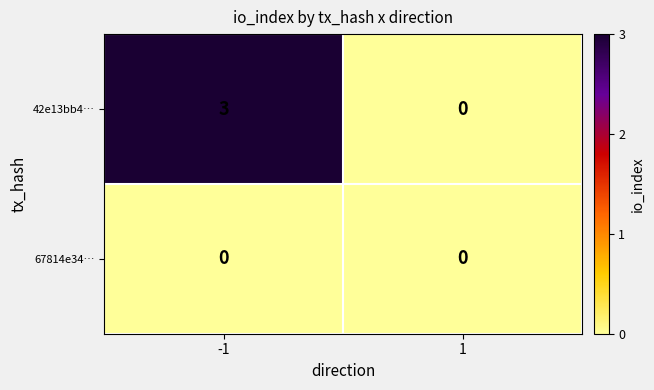

What is the total value across all series at -1?

3